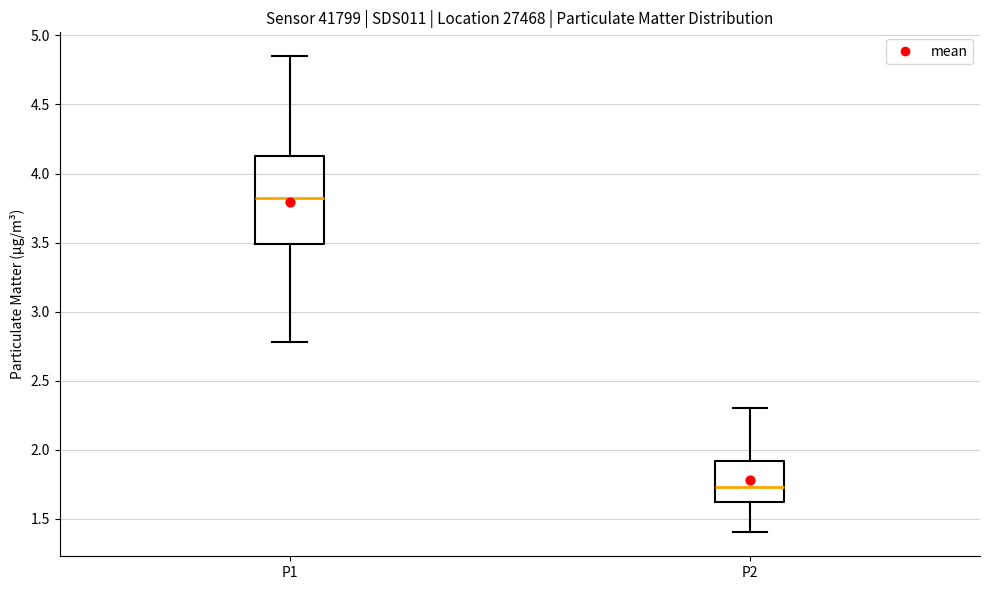

Where is the lower edge of the box for P2 on the y-axis? The values are not printed on the chart, so give them approximately, as read against the axis.

1.60